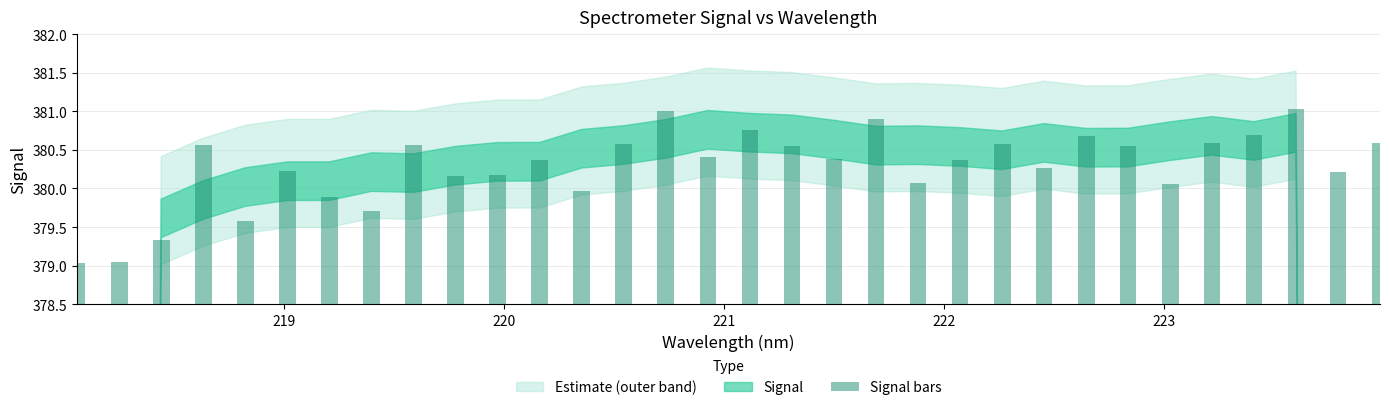

Is it true that the value at 23 is 2.5?

False